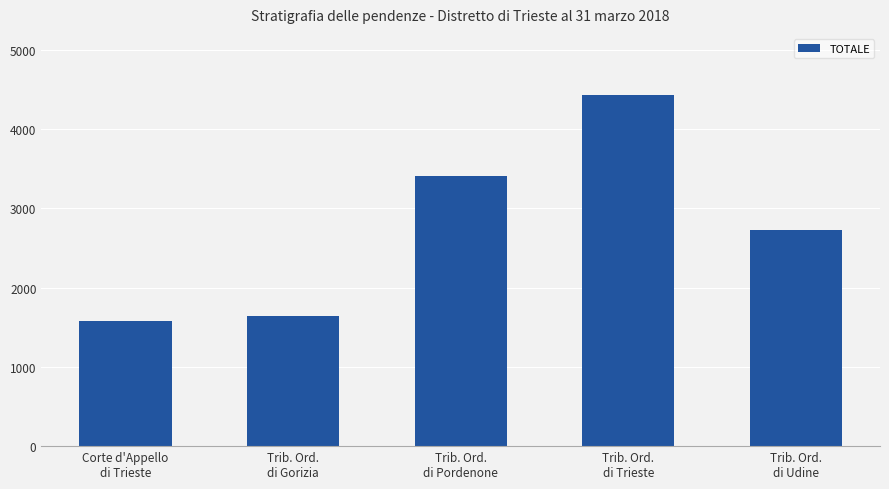

What is the change in value from Trib. Ord.
di Pordenone to Trib. Ord.
di Udine?

-688